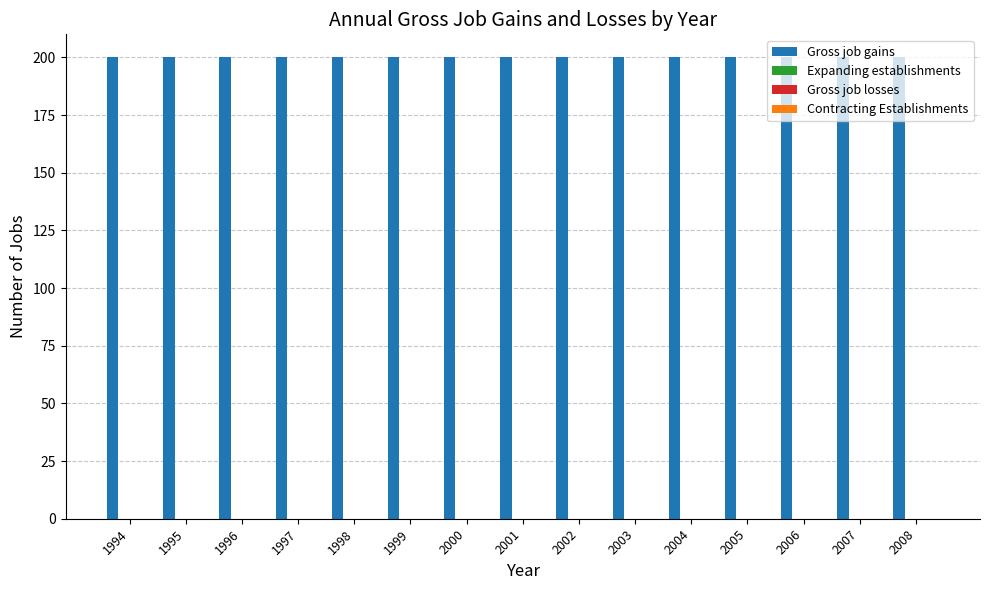

True or false: Gross job gains has a value of 200 at 2005.

True